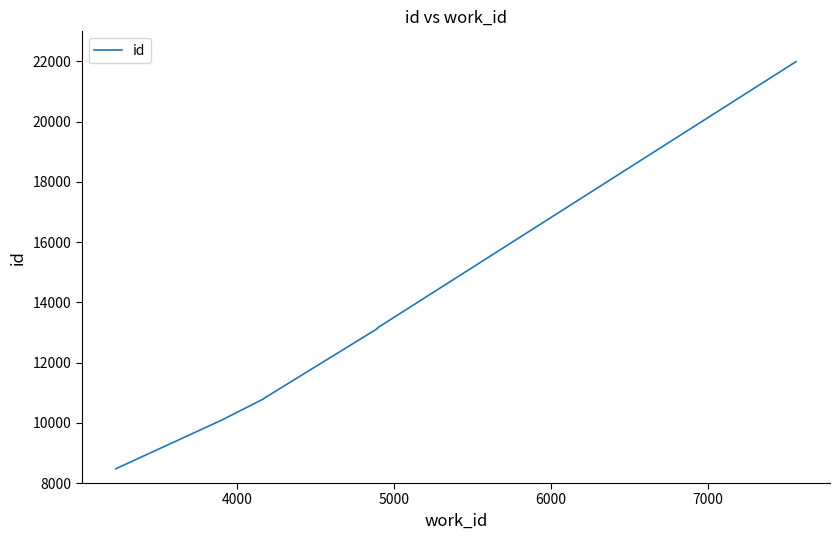

True or false: the data shows 13642 at 4000.

False